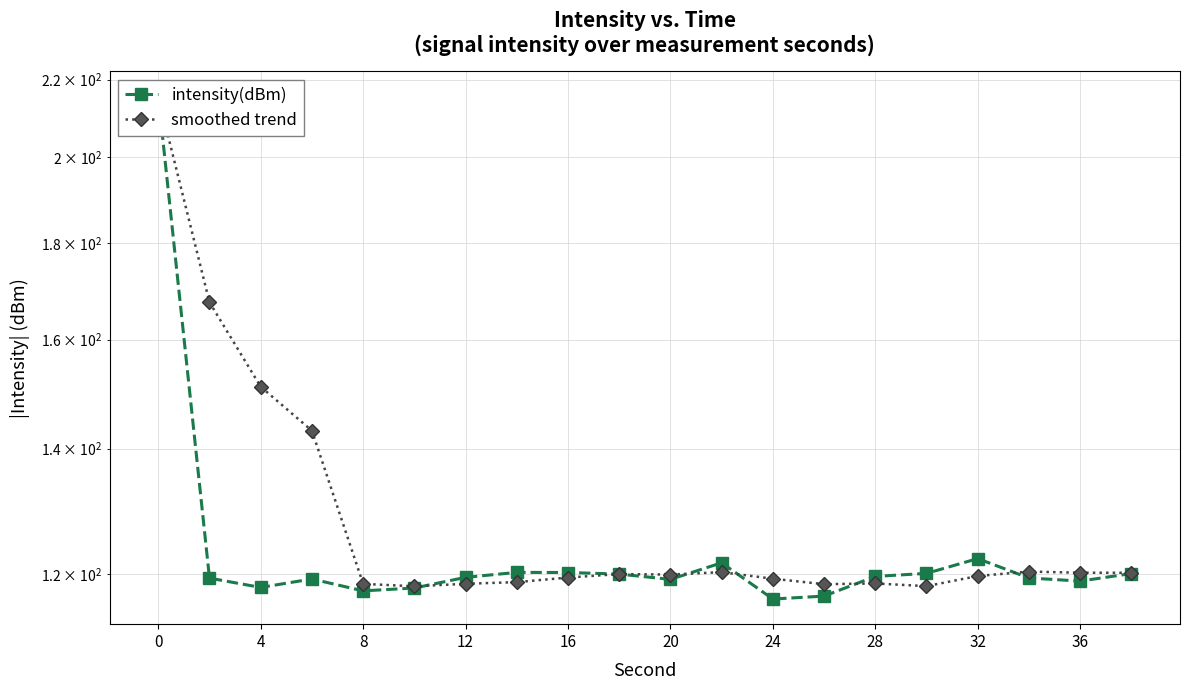

What is the maximum value for smoothed trend?

215.5